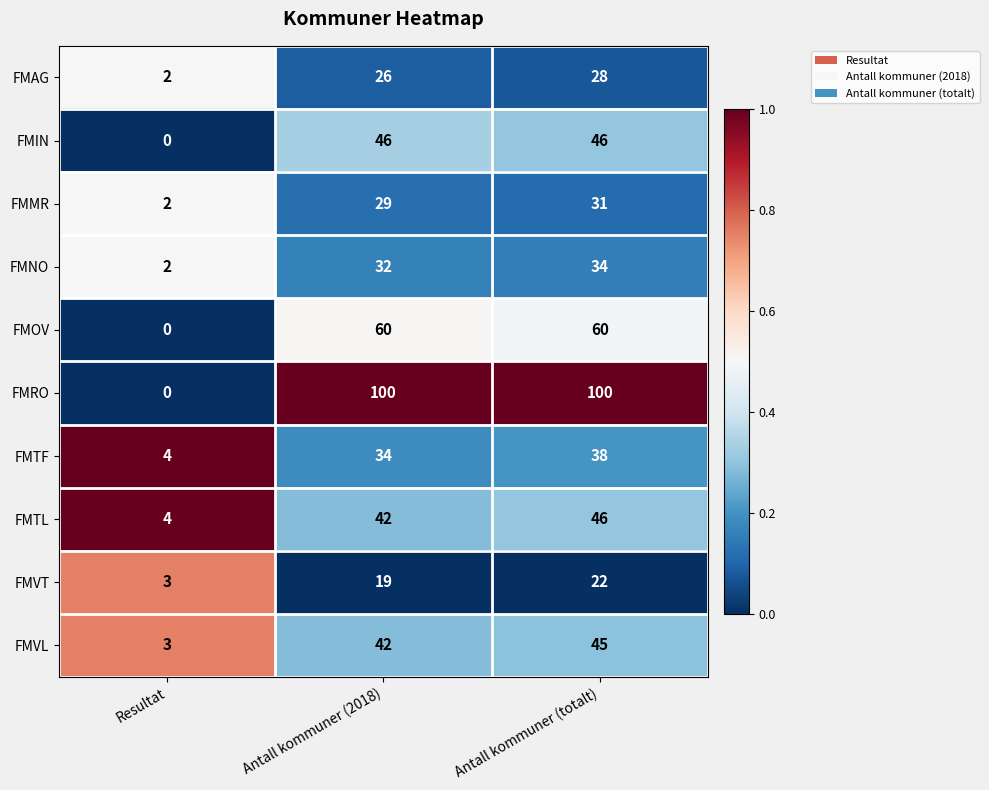

The FMTF series shows 4 at Resultat. True or false?

True